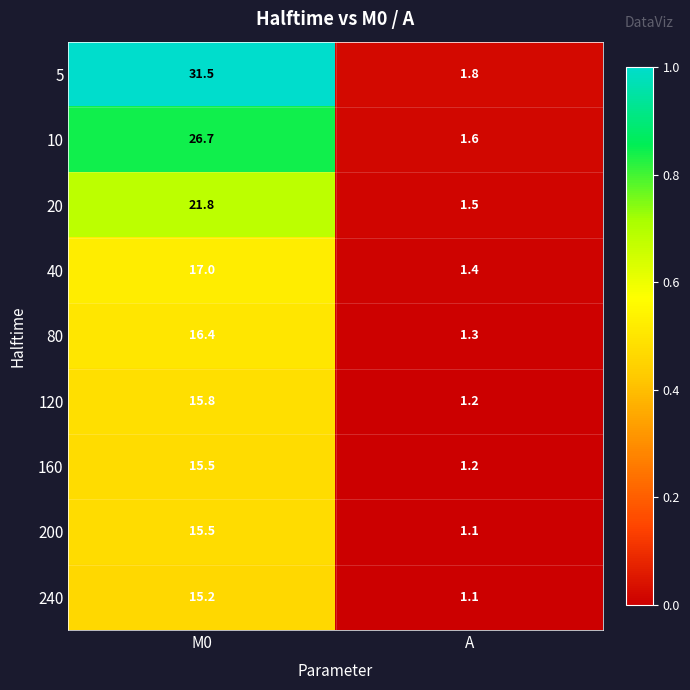

Reading left to right, what are all the values shown in this chart?

5: 31.5	1.8
10: 26.7	1.6
20: 21.8	1.5
40: 17.0	1.4
80: 16.4	1.3
120: 15.8	1.2
160: 15.5	1.2
200: 15.5	1.1
240: 15.2	1.1